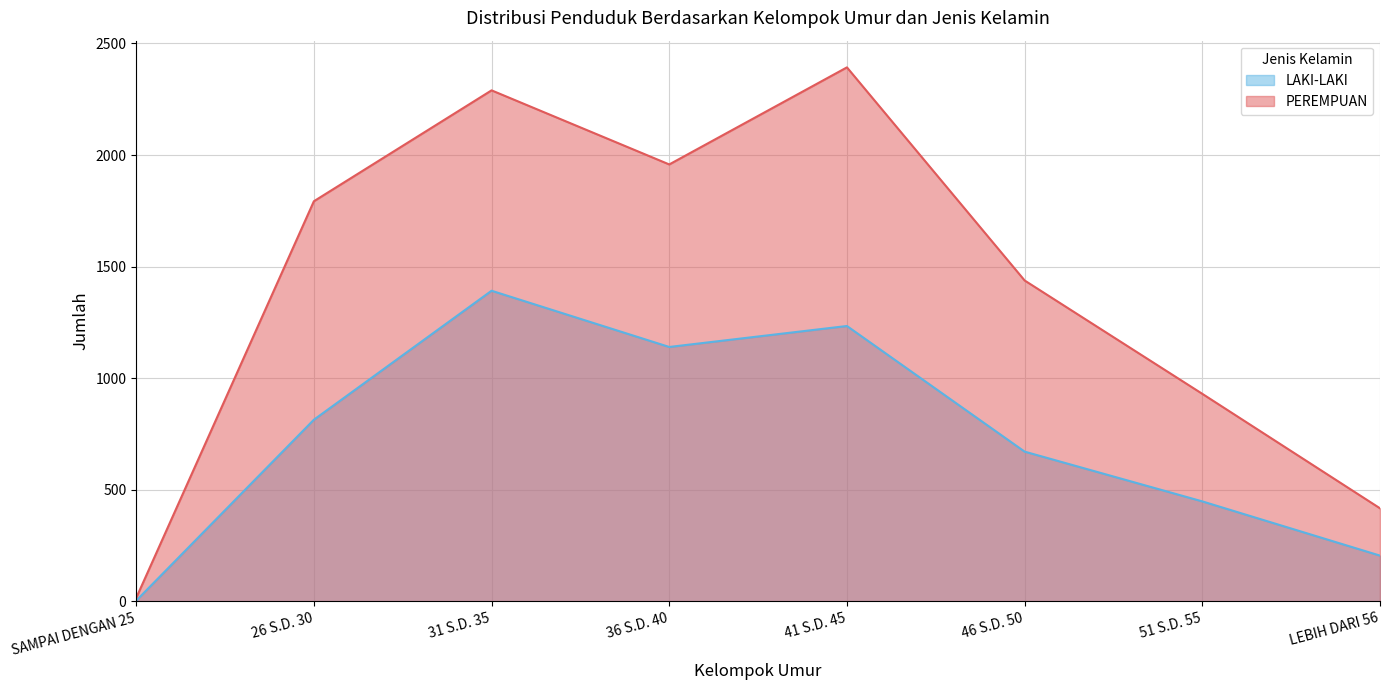

What is the total value across all series at 26 S.D. 30?

2607